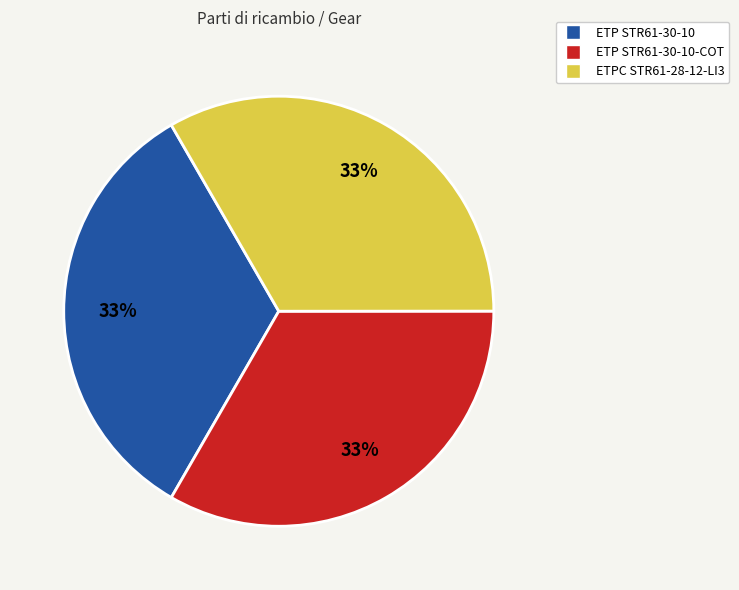

Is it true that ETP STR61-30-10 is 24% of the pie?

False